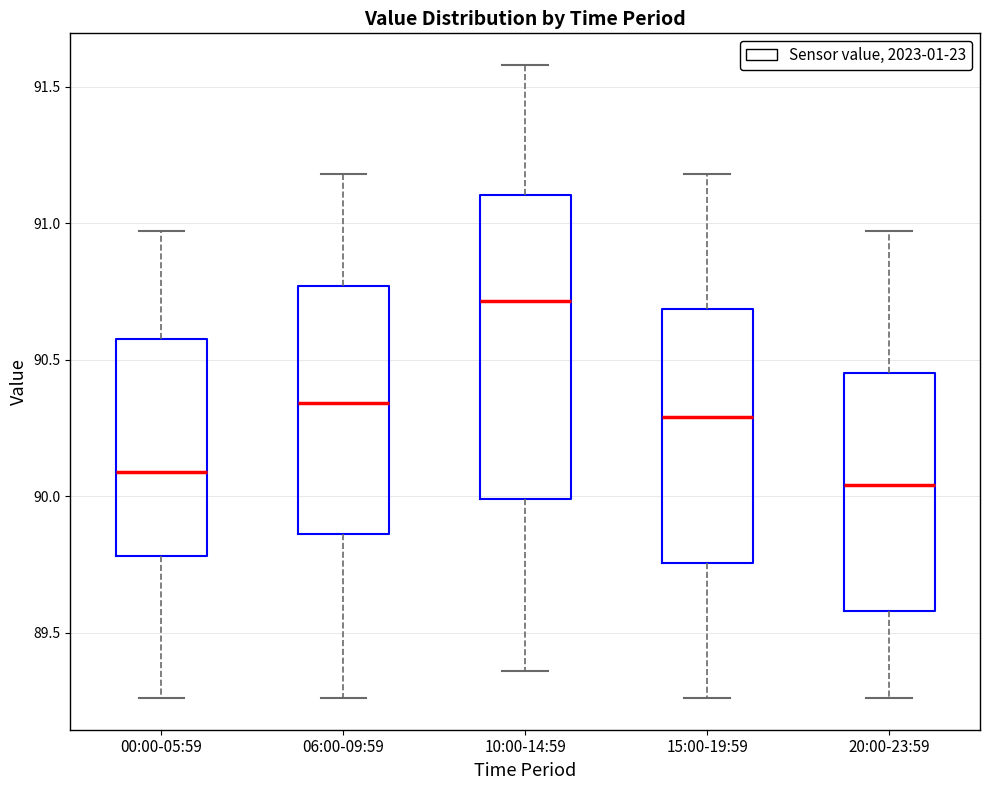

Comparing the boxes themselves (not the whiskers), which one is the tallest?

10:00-14:59